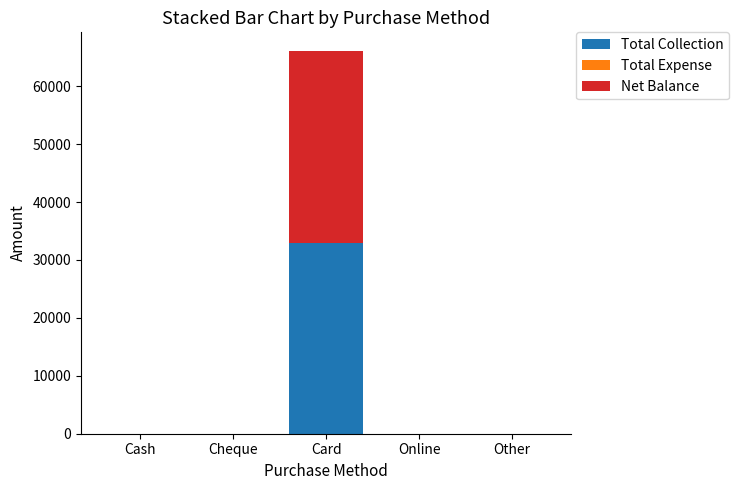

What is the sum of all Total Collection values?

33000